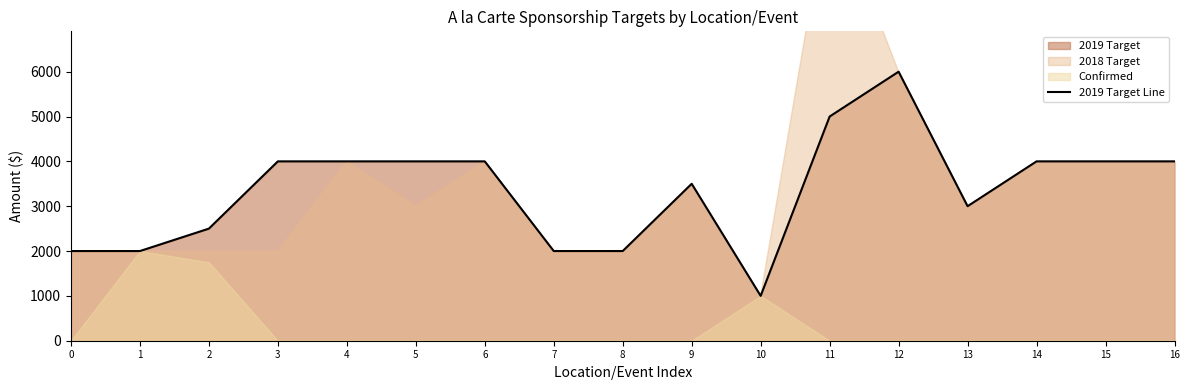

What is the ratio of the value at 2 to the value at 14?

0.6